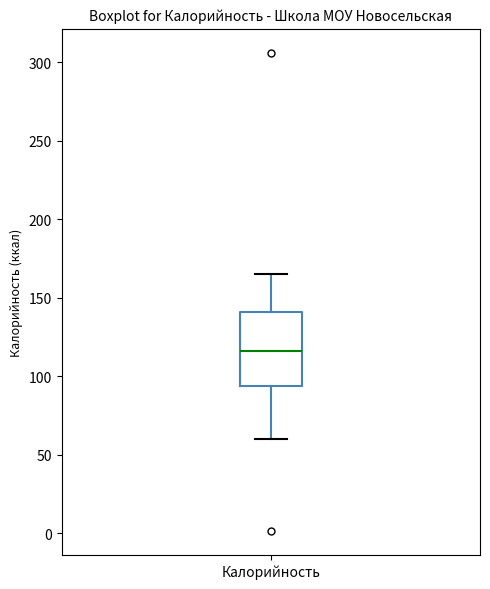

Transcribe this box plot: give where the median line is, the range the box spans, and where the two whiskers end, as read against the y-axis. The values are not printed on the chart, so give them approximately, as read against the axis.

median 115, box 95 to 140, whiskers 60 to 165